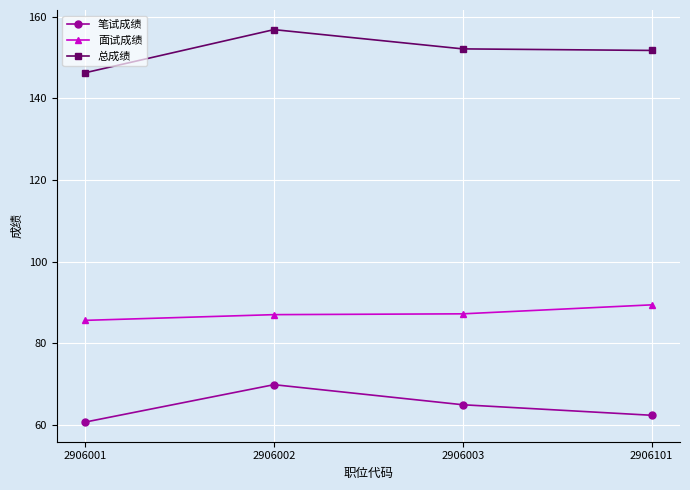

At 2906001, list the series in order from smallest to largest.

笔试成绩, 面试成绩, 总成绩